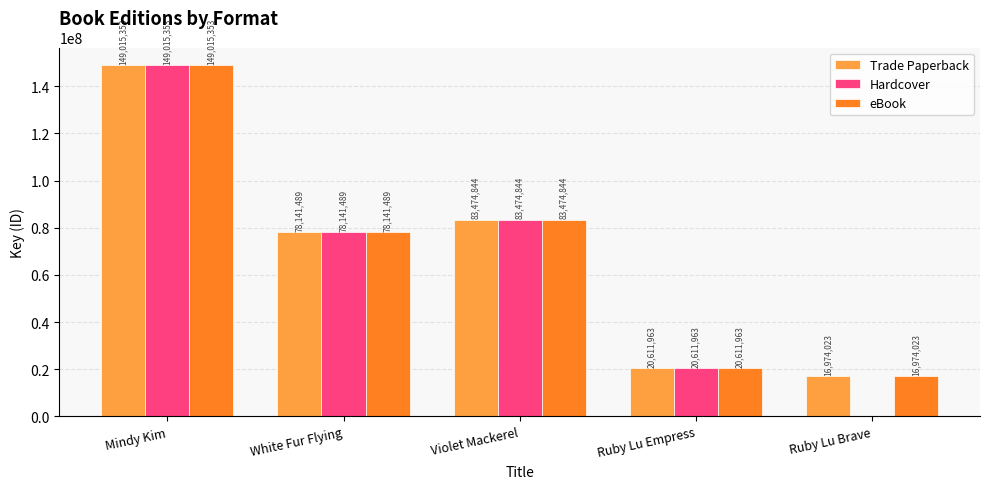

What is the highest value of the Trade Paperback series?

149015353